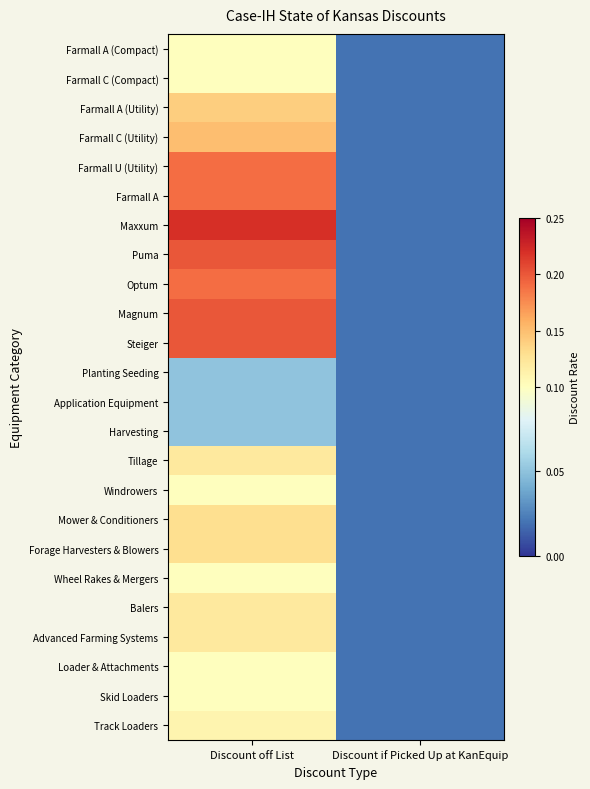

At how many categories does at least one series exceed 0?

2